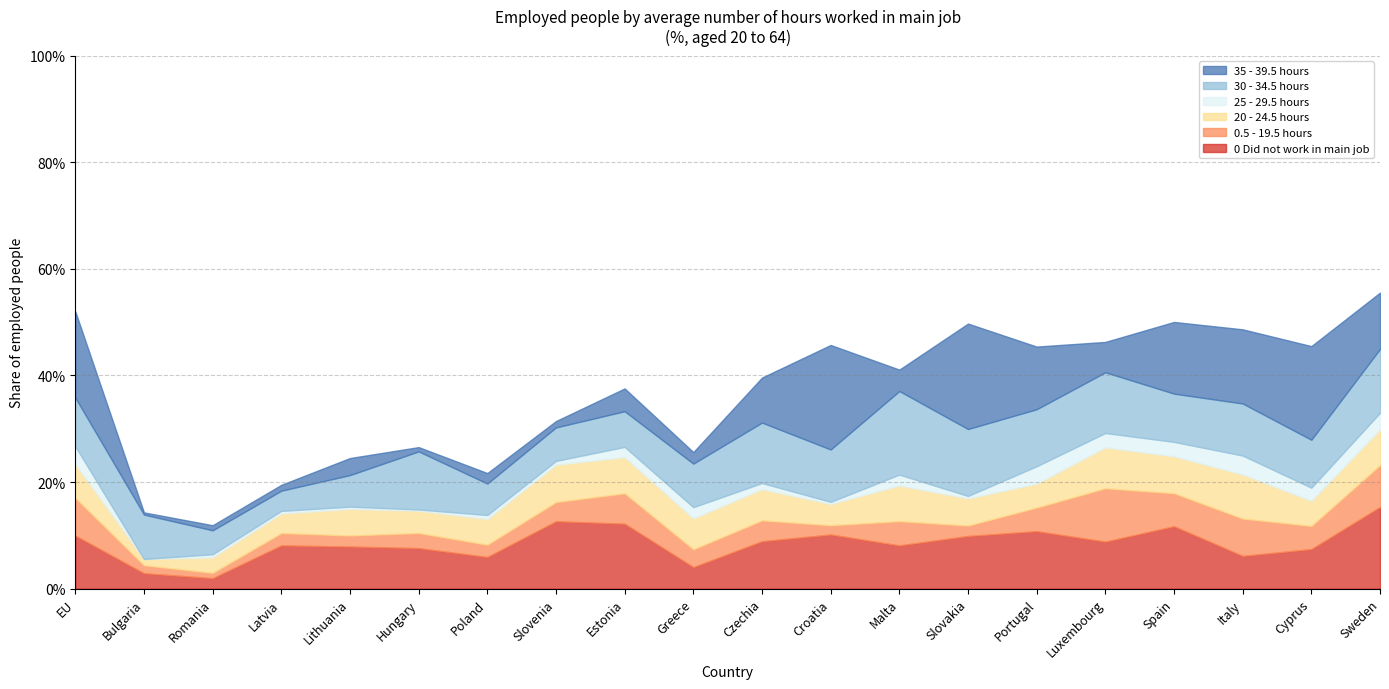

Rank the series at Poland from lowest to highest value.

25 - 29.5 hours, 35 - 39.5 hours, 0.5 - 19.5 hours, 20 - 24.5 hours, 30 - 34.5 hours, 0 Did not work in main job